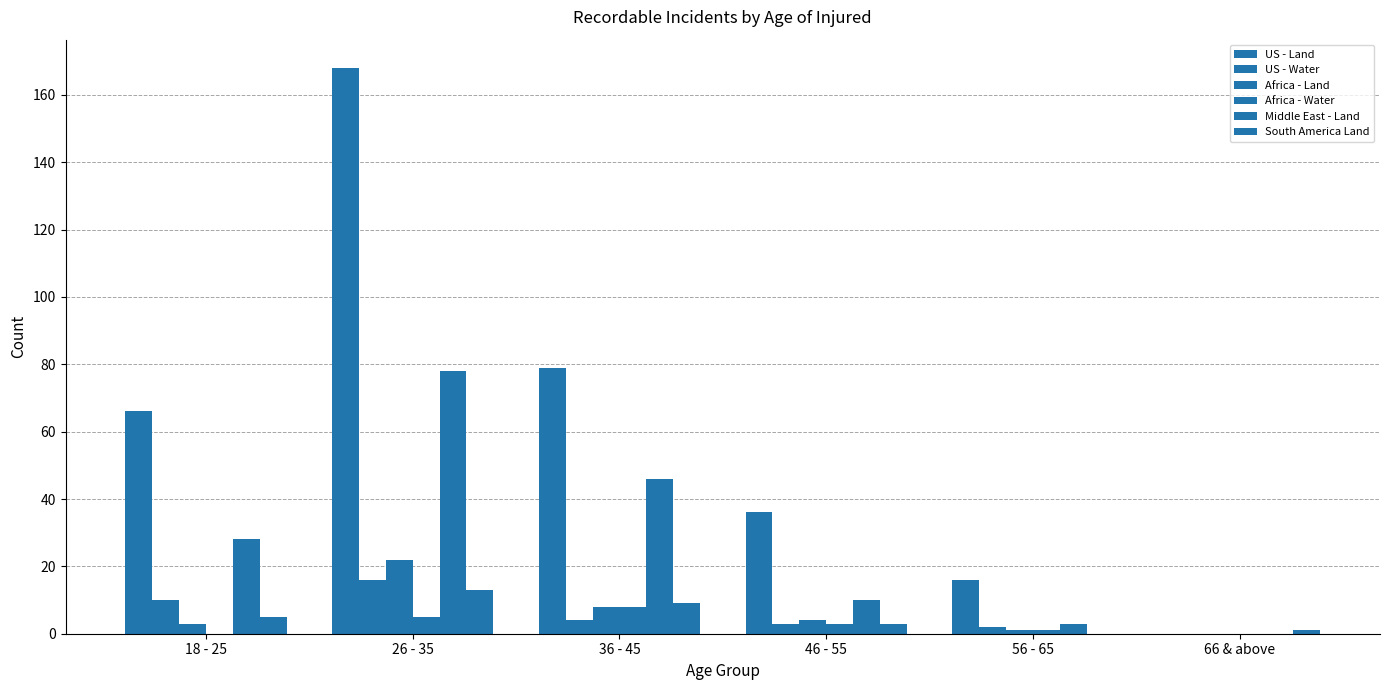

What is the difference between the second highest and second lowest values in the Africa - Water series?

5